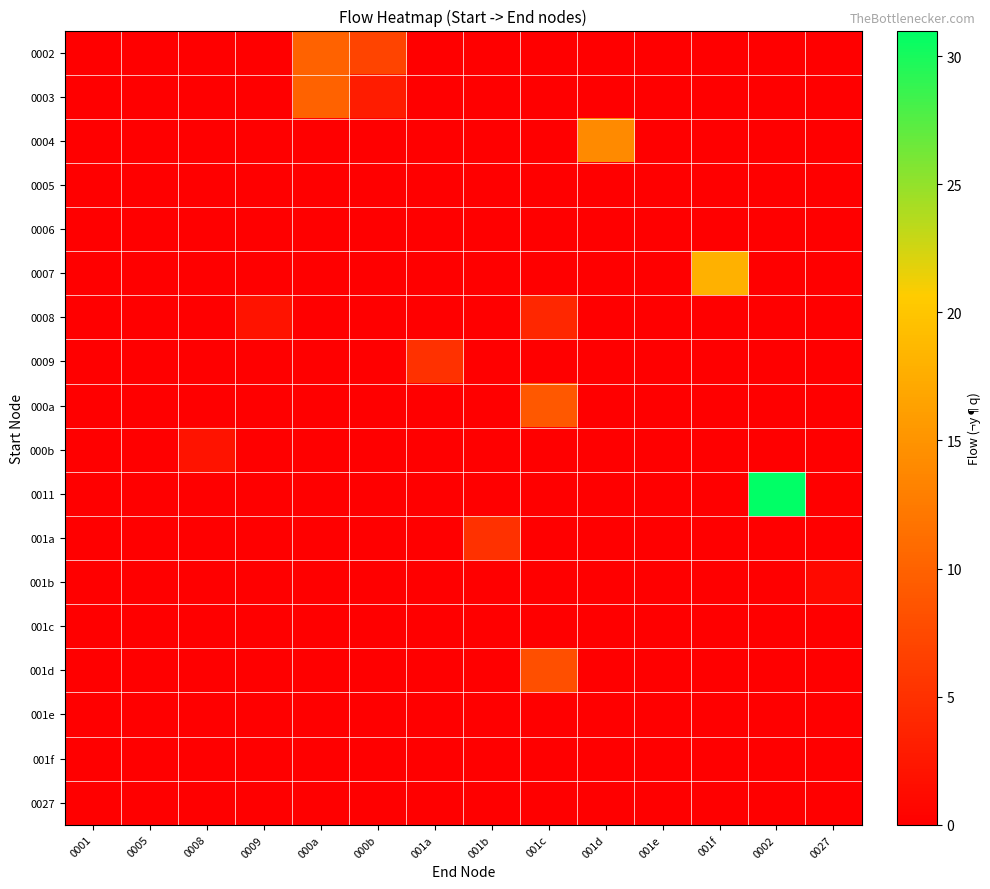

Rank the series by their maximum value, from highest to lowest.

0011, 0007, 0004, 0002, 0003, 000a, 001d, 0009, 001a, 0008, 000b, 001b, 0005, 0006, 001c, 001e, 001f, 0027